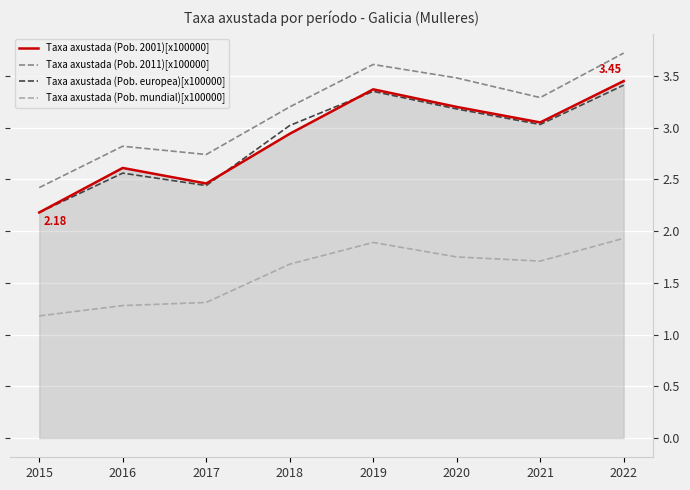

Which series has the largest total across all categories?

Taxa axustada (Pob. 2011)[x100000]